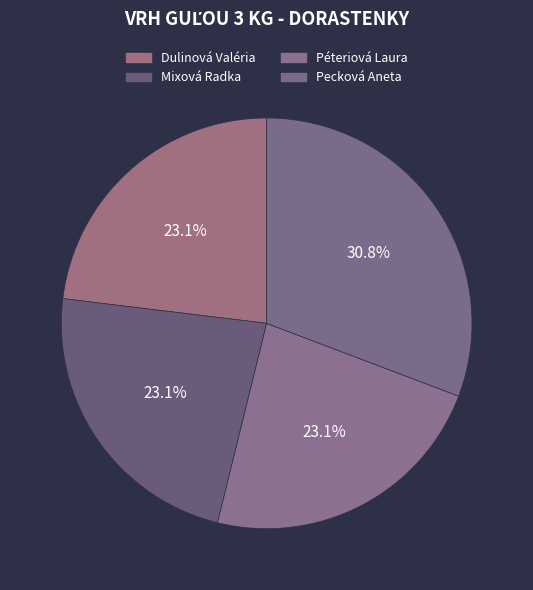

What percentage is NOT represented by Dulinová Valéria?

76.9%